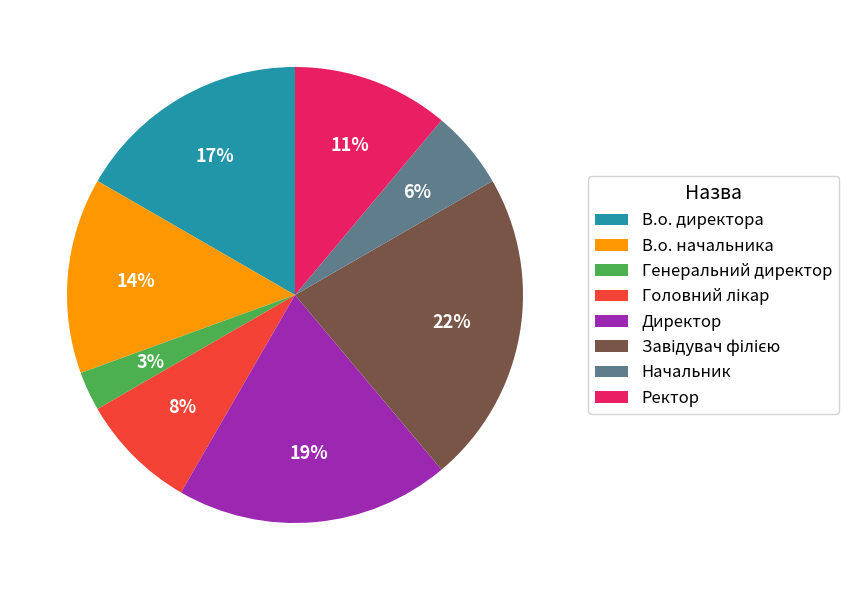

Between Начальник and Генеральний директор, which is larger?

Начальник